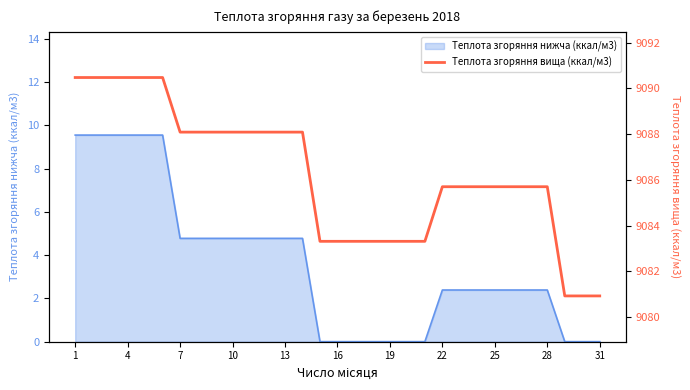

Does the chart have visible grid lines?

No